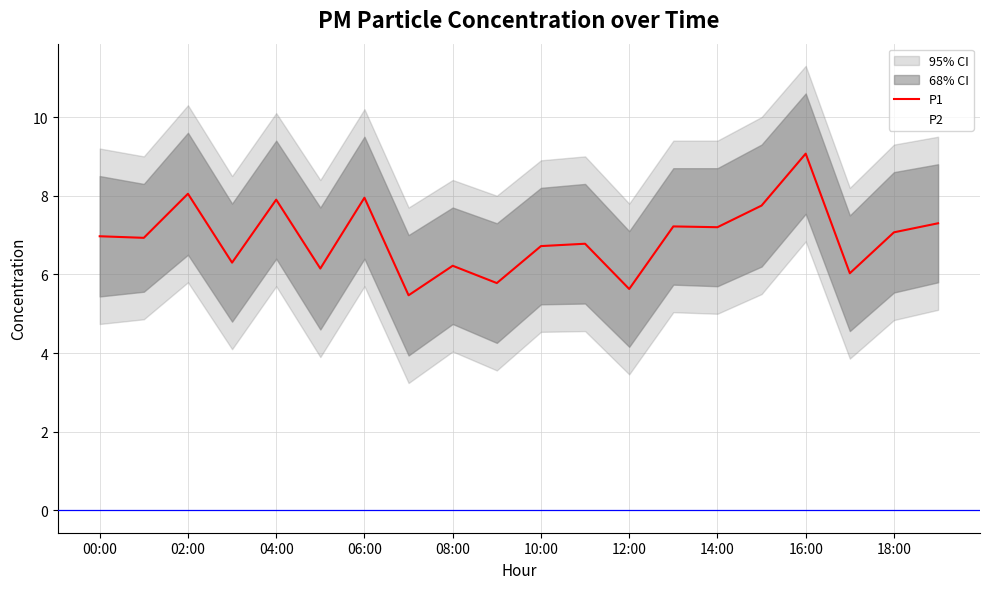

At 11, list the series in order from largest to smallest.

P1, P2